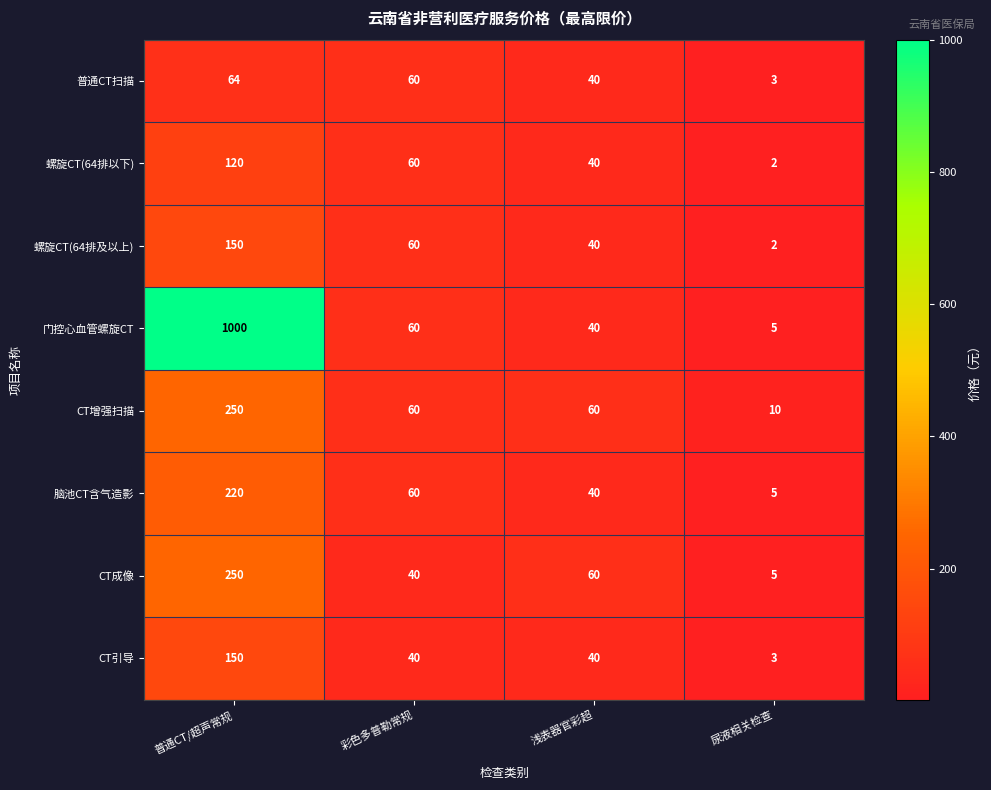

Where does the 螺旋CT(64排及以上) series first go above 60?

普通CT/超声常规